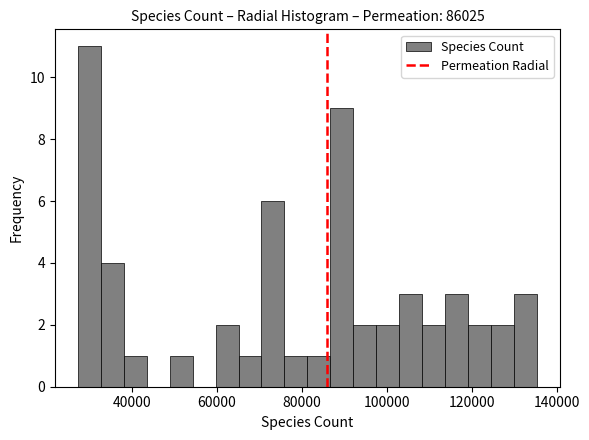

Read against the x-axis, roughly where is the centre of the tallest bar?

30000